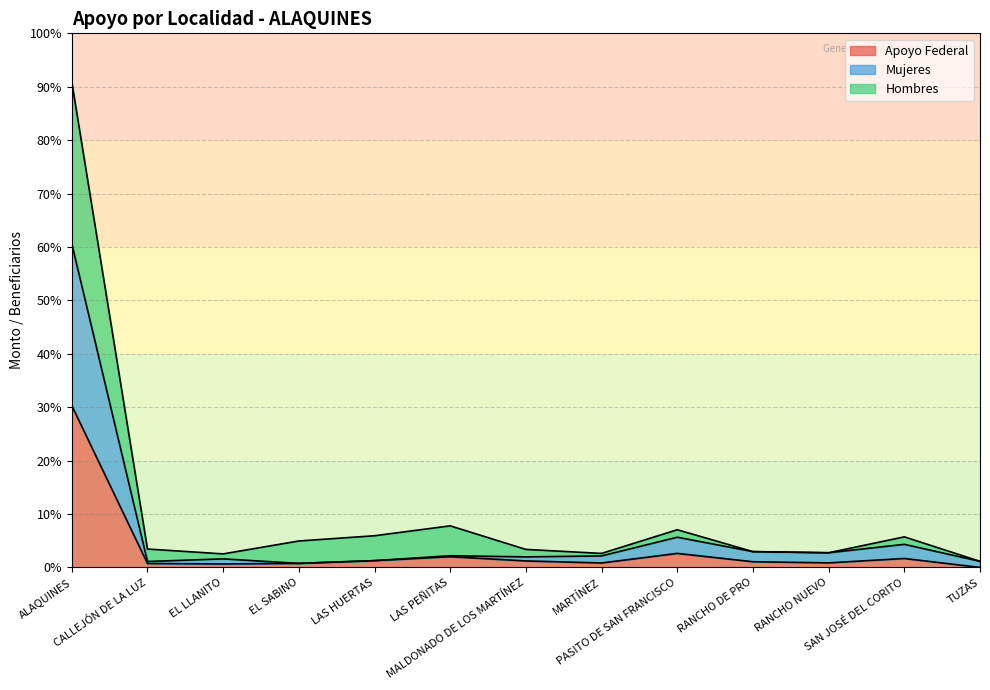

At which category does the chart reach its peak across all series?

ALAQUINES